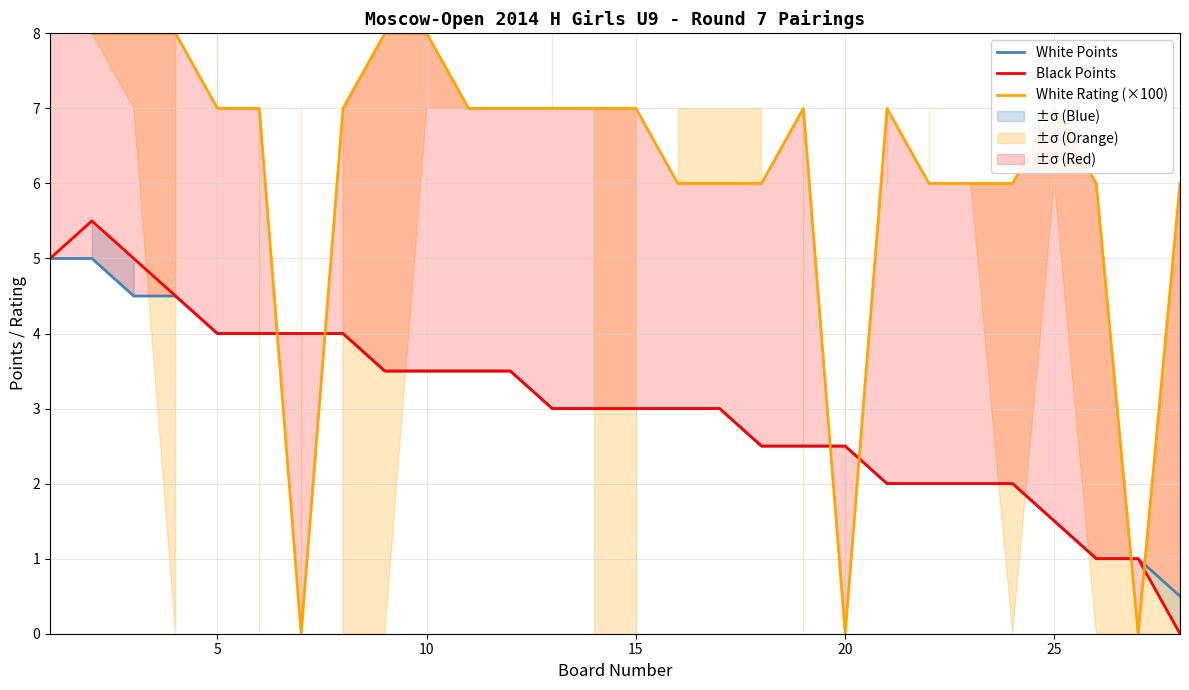

Reading left to right, list all the values displayed in this chart.

White Points: 5.0	5.0	4.5	4.5	4.0	4.0	4.0	4.0	3.5	3.5	3.5	3.5	3.0	3.0	3.0	3.0	3.0	2.5	2.5	2.5	2.0	2.0	2.0	2.0	1.5	1.0	1.0	0.5
Black Points: 5.0	5.5	5.0	4.5	4.0	4.0	4.0	4.0	3.5	3.5	3.5	3.5	3.0	3.0	3.0	3.0	3.0	2.5	2.5	2.5	2.0	2.0	2.0	2.0	1.5	1.0	1.0	0.0
White Rating (×100): 9.0	8.0	8.0	8.0	7.0	7.0	0.0	7.0	8.0	8.0	7.0	7.0	7.0	7.0	7.0	6.0	6.0	6.0	7.0	0.0	7.0	6.0	6.0	6.0	7.0	6.0	0.0	6.0